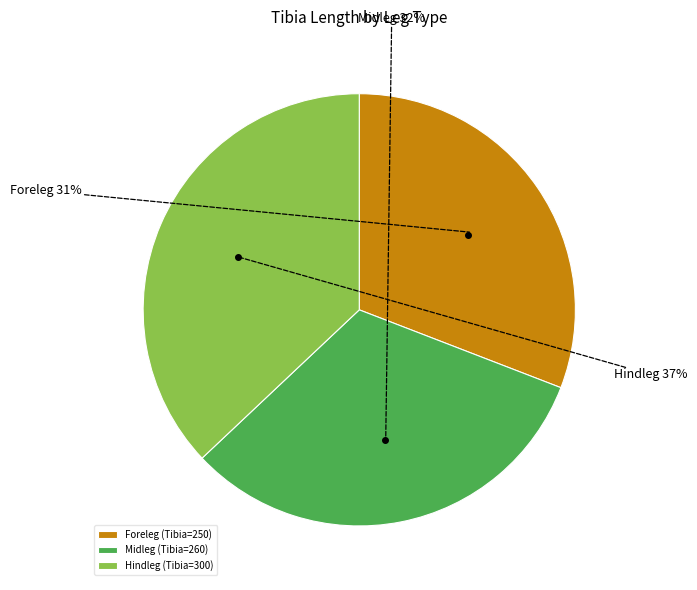

Rank the categories by value from highest to lowest.

Hindleg, Midleg, Foreleg